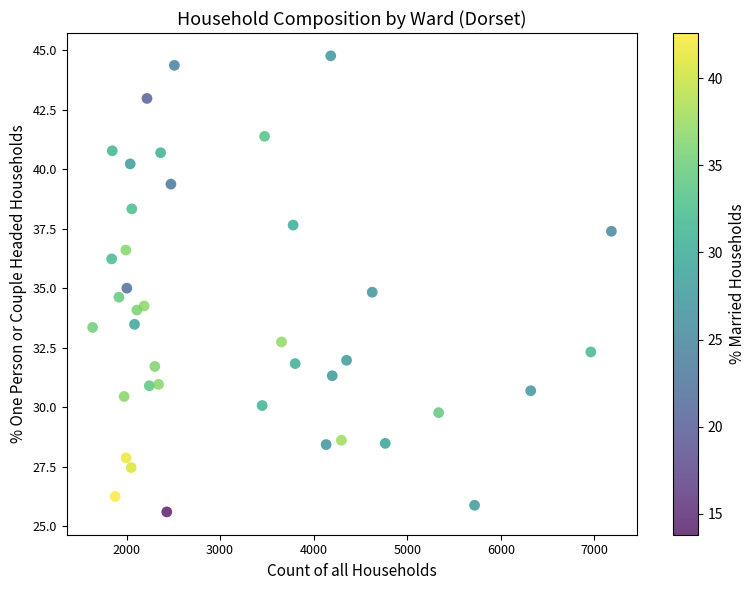

What is the range of Y values (max minus min)?

19.2